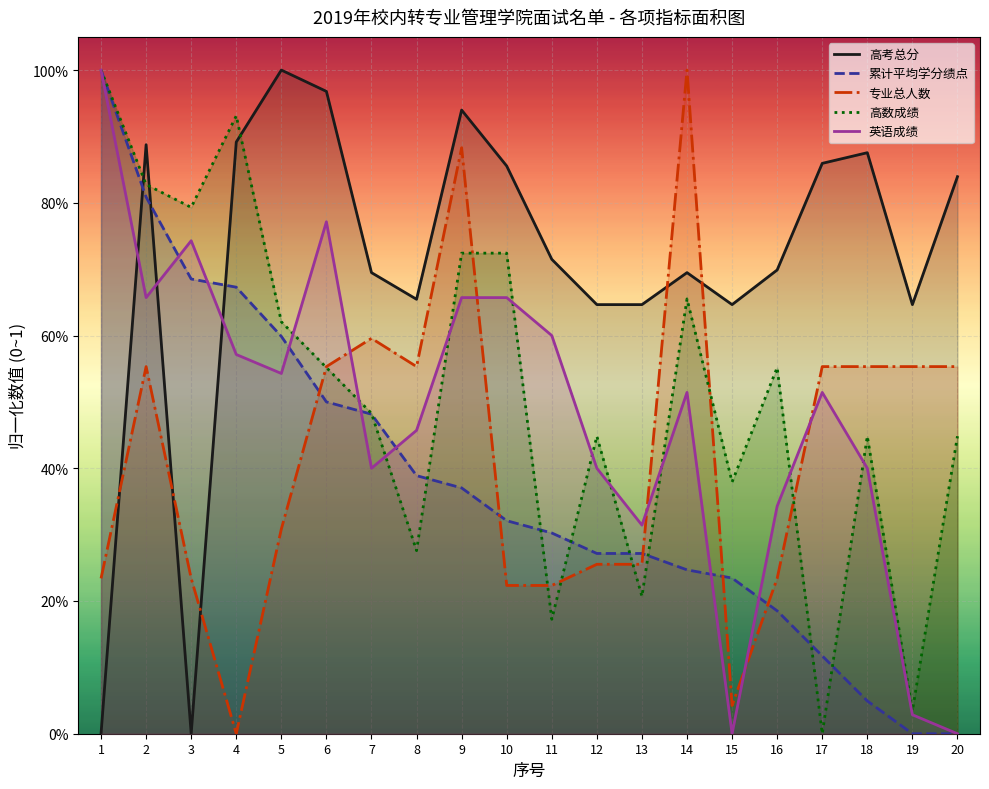

After their last crossing, which series has the higher values: 高考总分 or 英语成绩?

高考总分